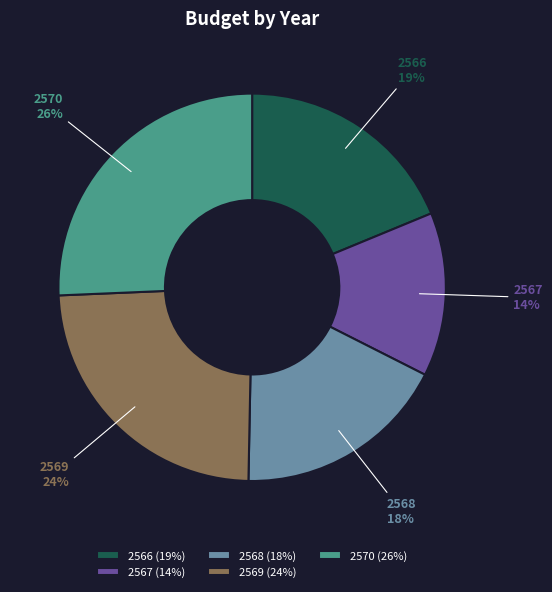

The 2569 slice represents 24% of the pie. True or false?

True